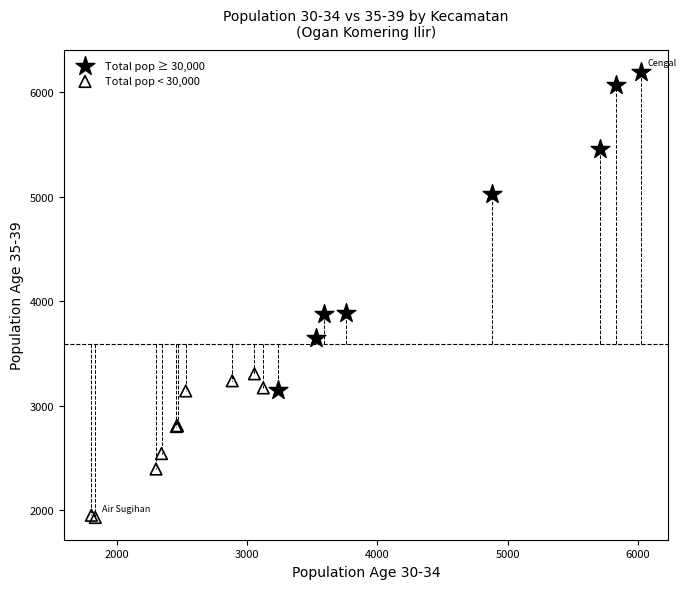

Which series has the widest spread of Y values?

Total pop ≥ 30,000